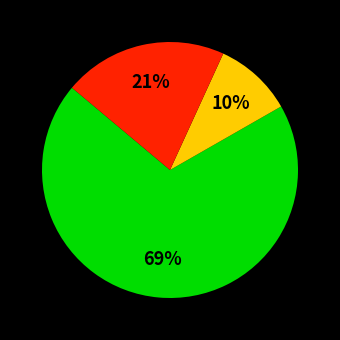

To the nearest percent, what is the difference between the largest and smallest slice percentages?

59%